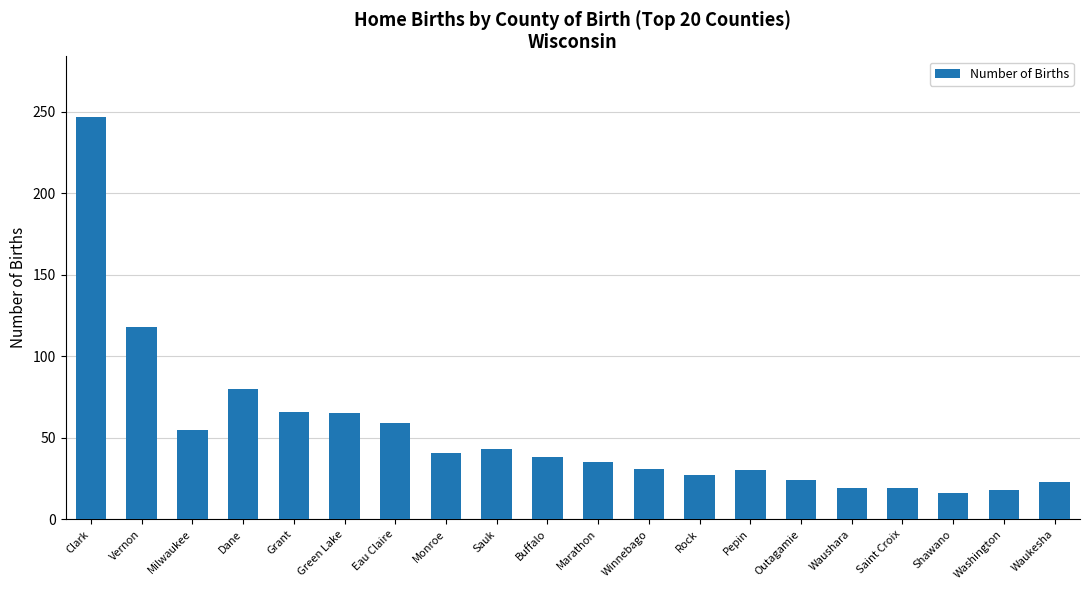

The value at Waukesha is 23. True or false?

True